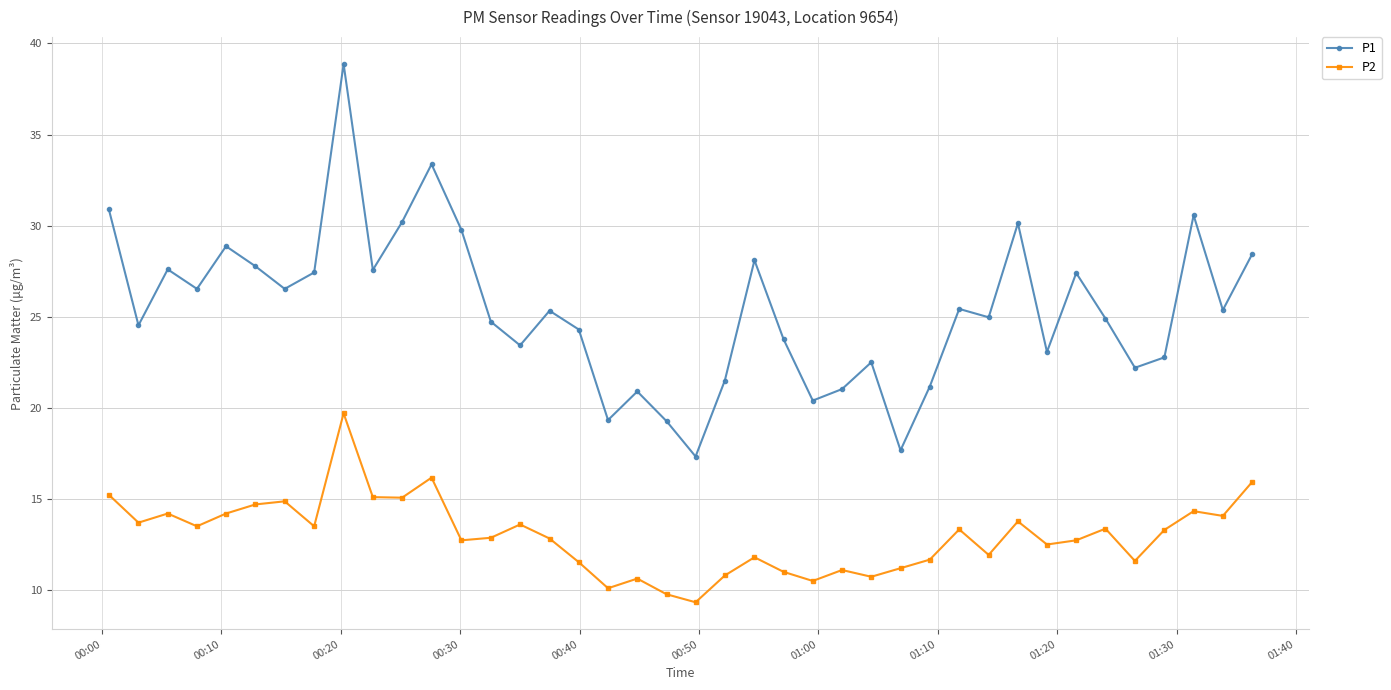

At how many categories does at least one series exceed 16?

40